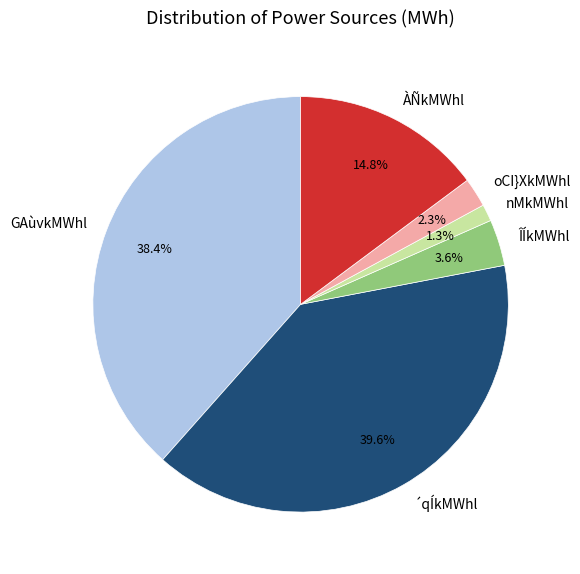

Which has a higher value, ÀÑkMWhl or nMkMWhl?

ÀÑkMWhl